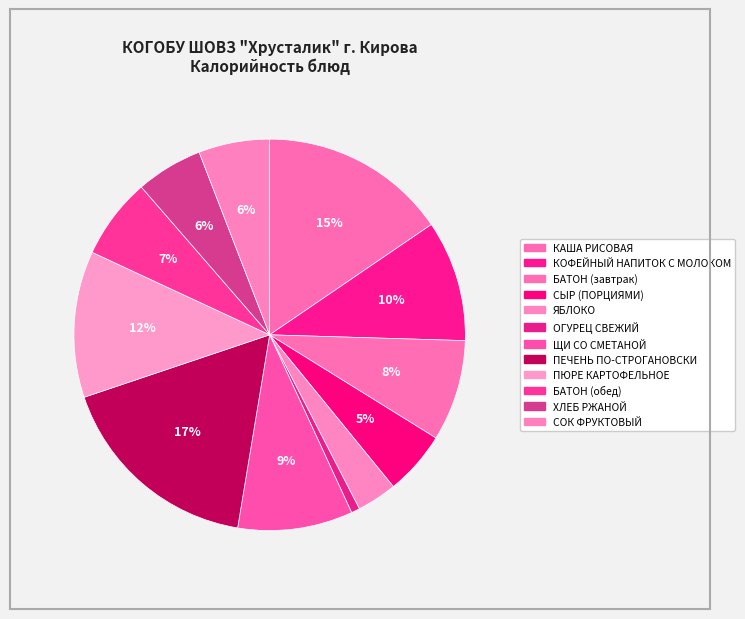

How much of the chart is everything except БАТОН (завтрак)?

91.6%